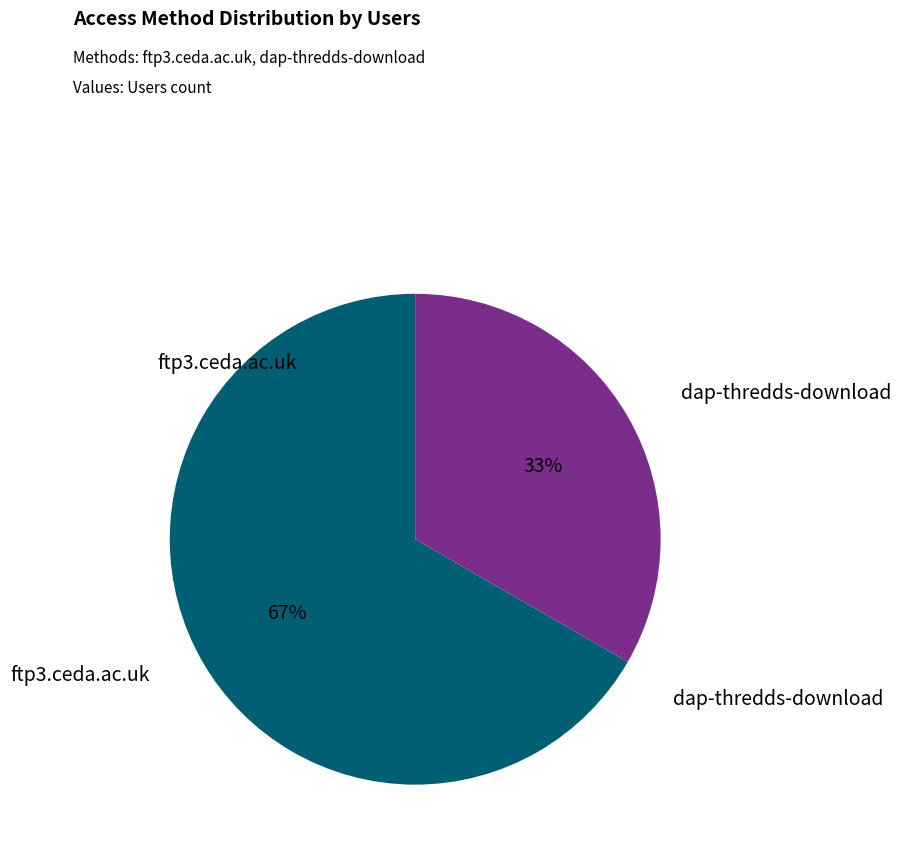

To the nearest percent, what is the average slice percentage?

50%